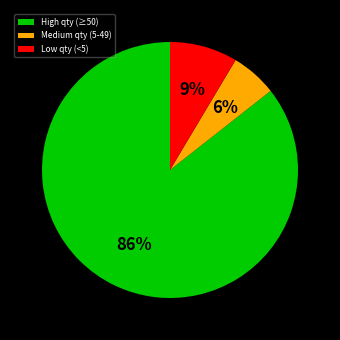

The Low qty (<5) slice represents 9% of the pie. True or false?

True